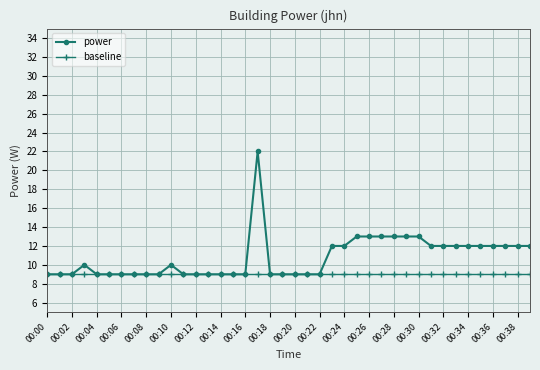

What is the maximum value shown in the chart?

22